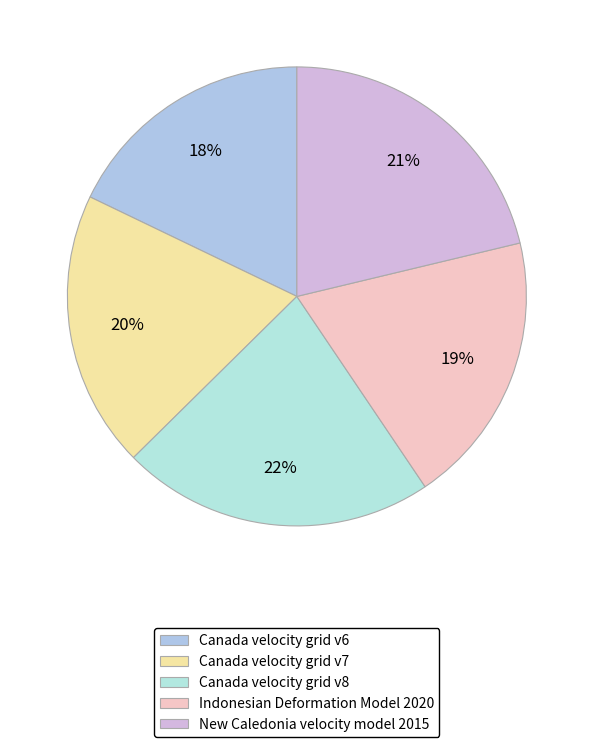

Which has a higher value, Canada velocity grid v8 or New Caledonia velocity model 2015?

Canada velocity grid v8